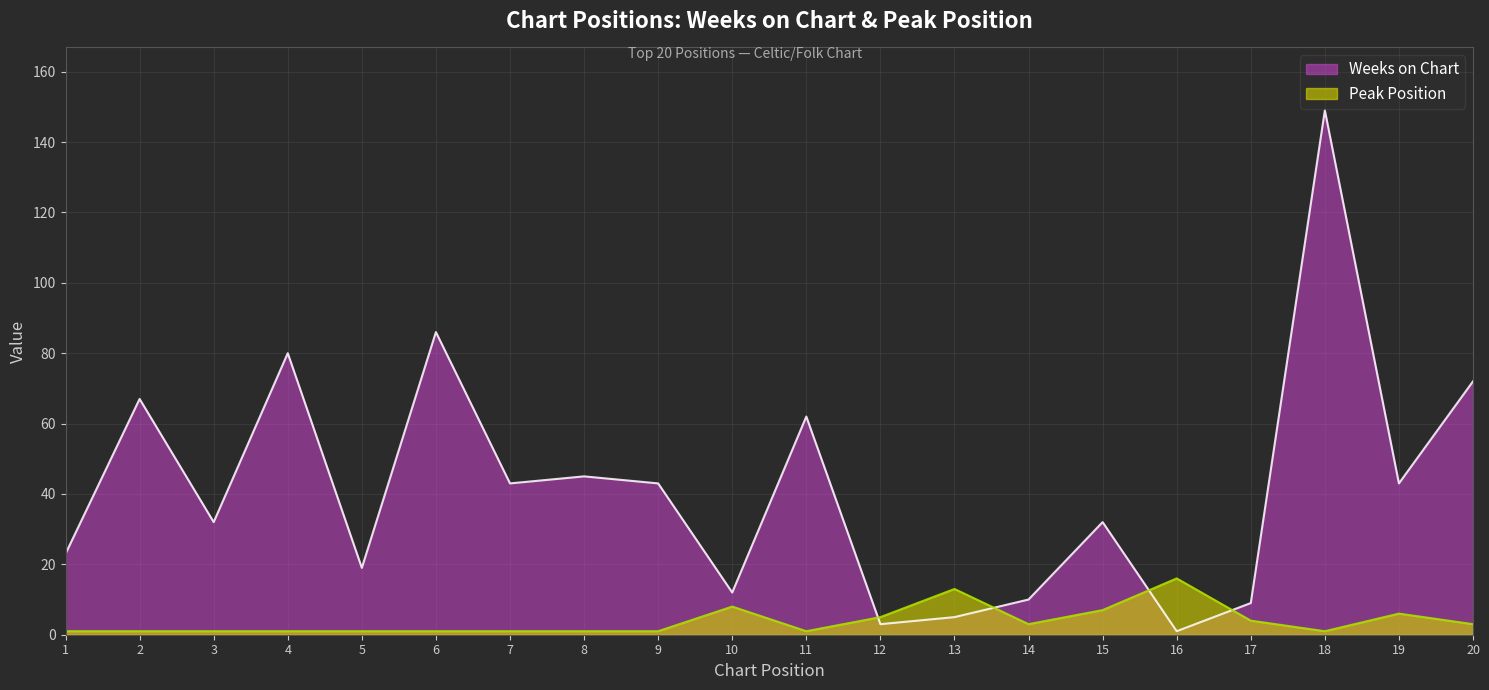

List the labels in order of Peak Position value, smallest first.

1, 2, 3, 4, 5, 6, 7, 8, 9, 11, 18, 14, 20, 17, 12, 19, 15, 10, 13, 16